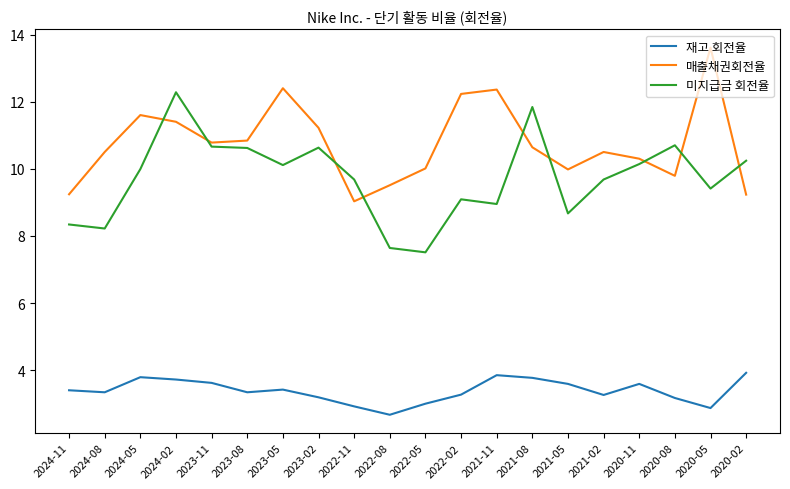

At how many categories does at least one series exceed 6?

20